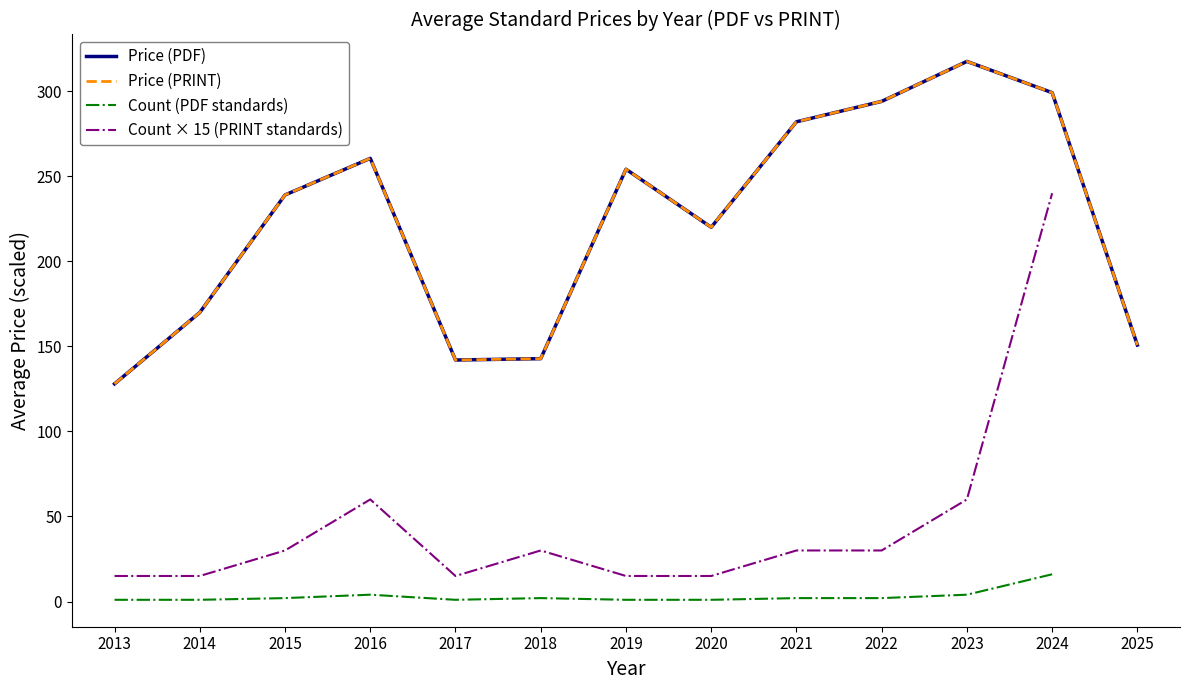

True or false: Price (PDF) and Price (PRINT) intersect in this chart.

False